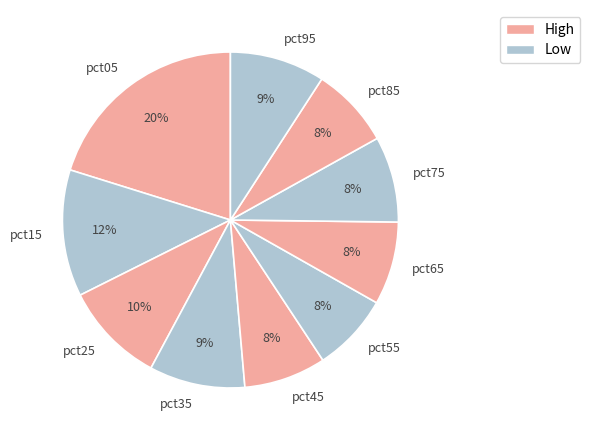

What is the largest slice in the pie chart?

pct05